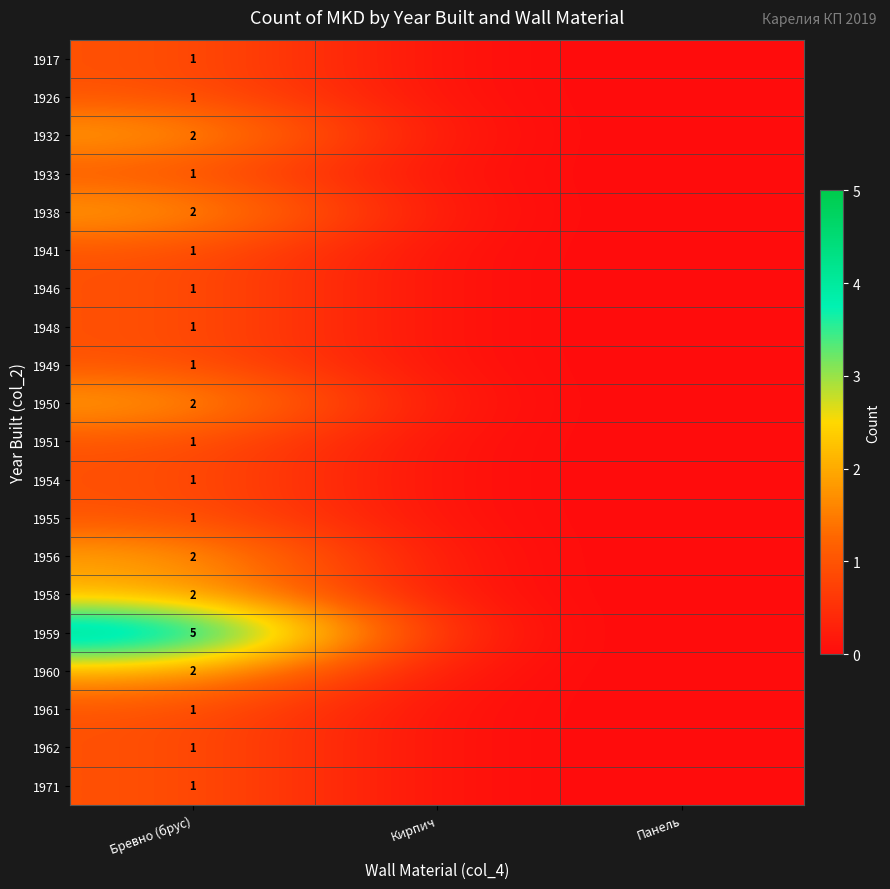

What is the spread (max minus min) of values at Бревно (брус)?

4